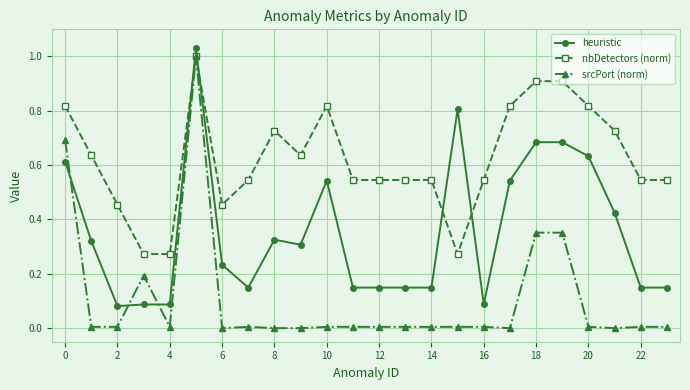

List the series in order of their overall mean, highest first.

nbDetectors (norm), heuristic, srcPort (norm)